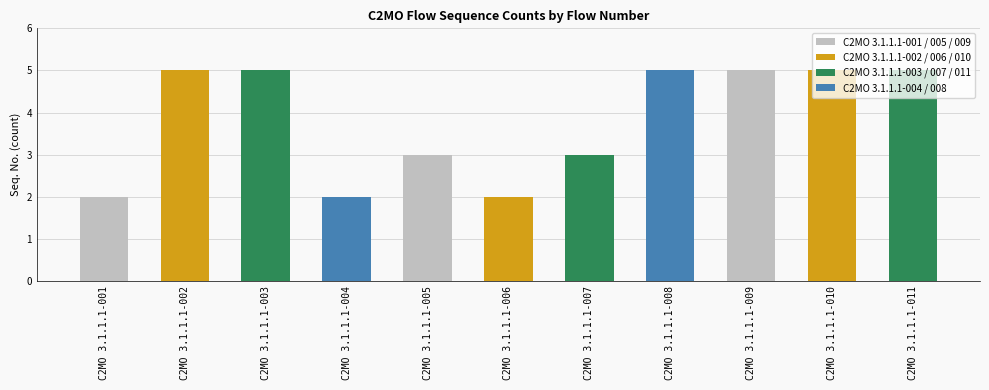

Are the bars grouped side by side (vs. stacked)?

No